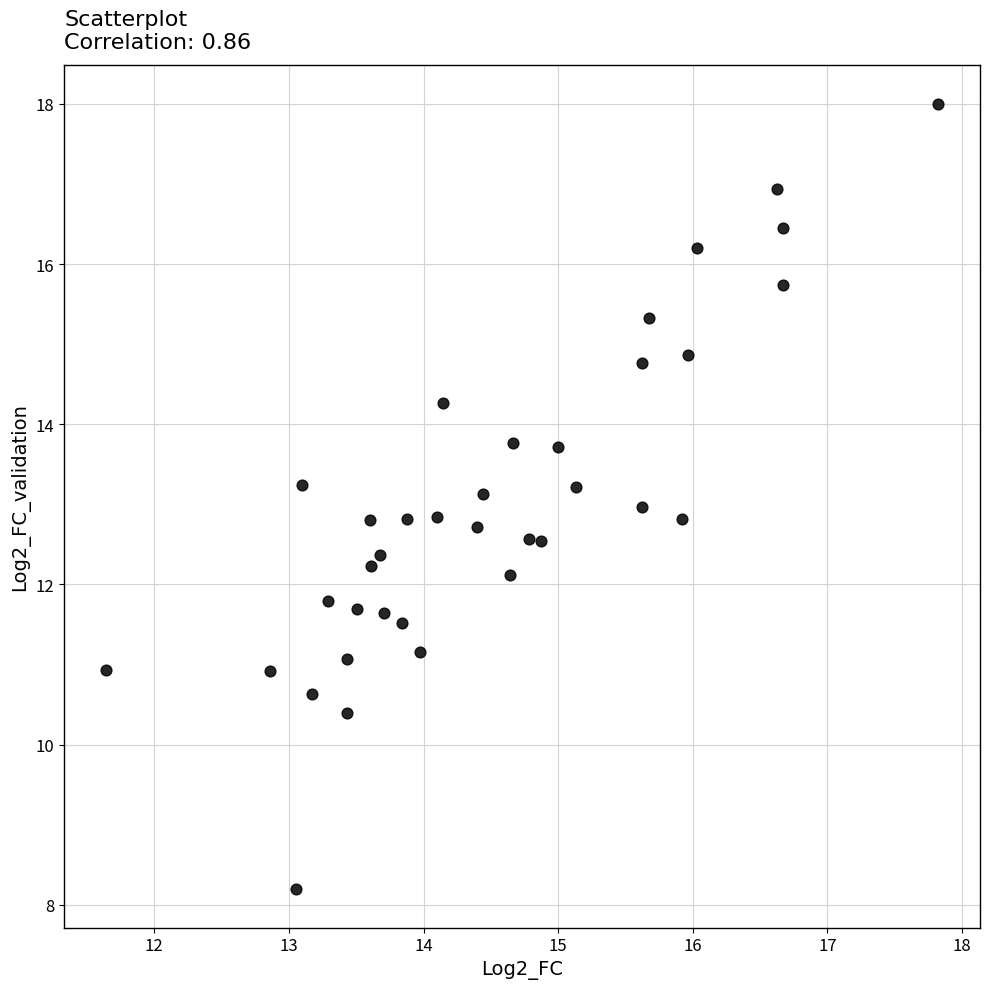

What is the range of X values (max minus min)?

6.2